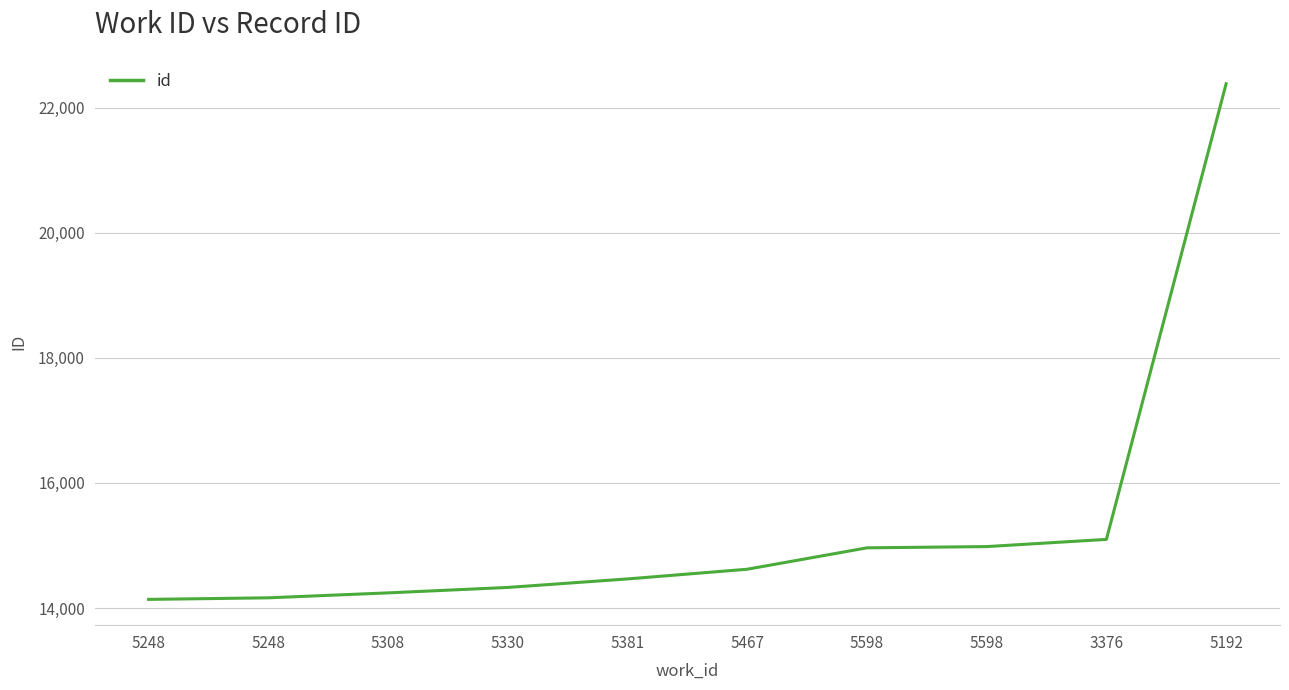

Reading left to right, what are all the values shown in this chart?

5248=14139	5248=14164	5308=14243	5330=14330	5381=14466	5467=14621	5598=14963	5598=14983	3376=15098	5192=22381